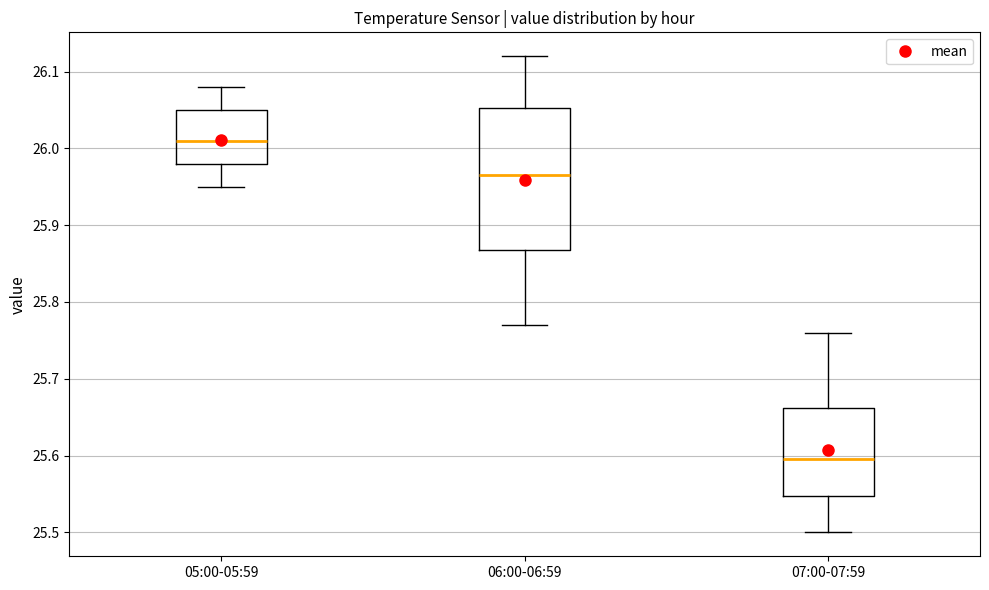

Reading left to right, read every box against the y-axis: the position of its median line, the range the box covers, and the ends of its whiskers. The values are not printed on the chart, so give them approximately, as read against the axis.

05:00-05:59: median 26.01, box 25.98 to 26.05, whiskers 25.95 to 26.08
06:00-06:59: median 25.97, box 25.87 to 26.05, whiskers 25.77 to 26.12
07:00-07:59: median 25.60, box 25.55 to 25.66, whiskers 25.50 to 25.76